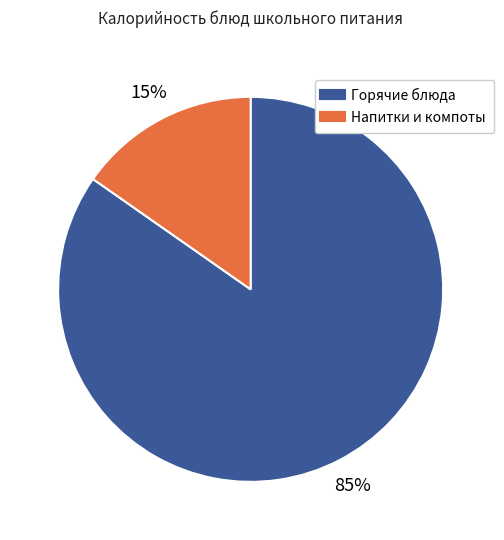

Does any single category account for the majority?

Yes